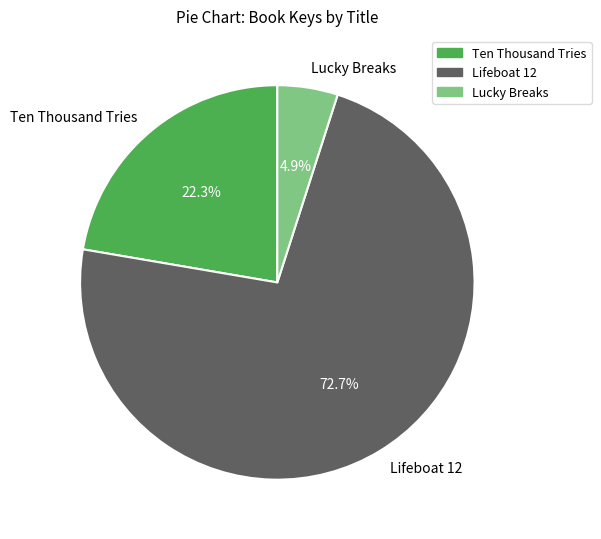

Is there any slice that represents more than half of the pie?

Yes